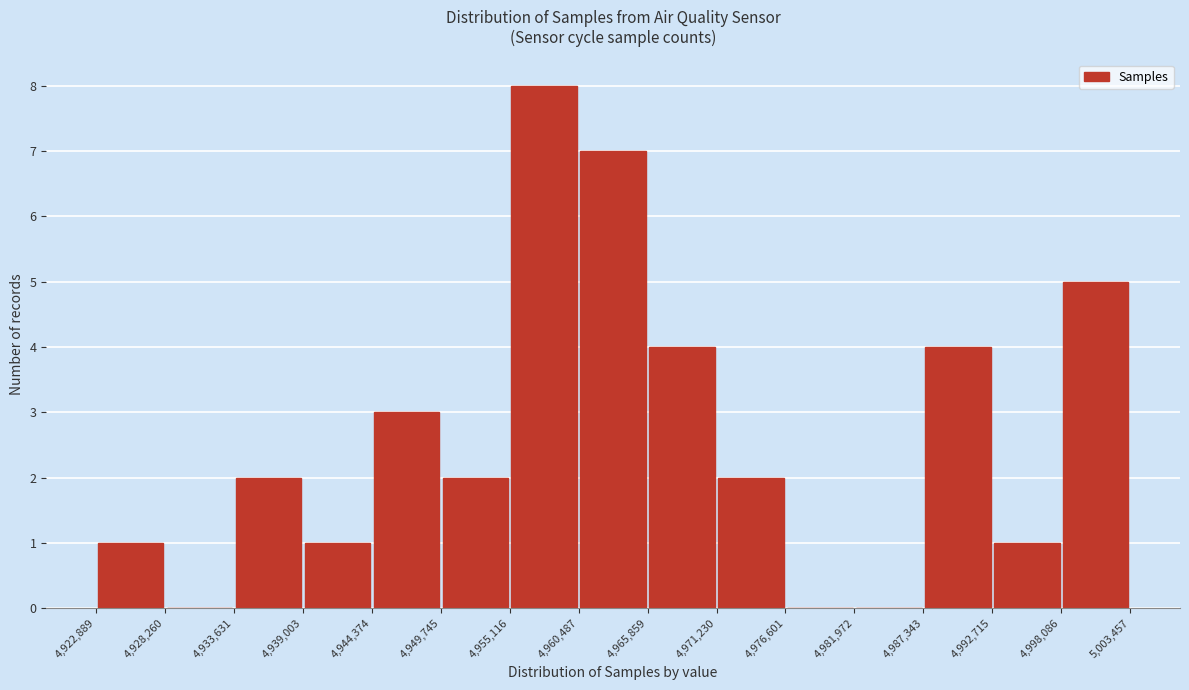

Reading left to right, transcribe this chart: for each bar, give the range it covers on the x-axis and its height. The values are not printed on the chart, so give them approximately, as read against the axis.

4,922,889 to 4,928,260: 1
4,928,260 to 4,933,631: 0
4,933,631 to 4,939,003: 2
4,939,003 to 4,944,374: 1
4,944,374 to 4,949,745: 3
4,949,745 to 4,955,116: 2
4,955,116 to 4,960,487: 8
4,960,487 to 4,965,859: 7
4,965,859 to 4,971,230: 4
4,971,230 to 4,976,601: 2
4,976,601 to 4,981,972: 0
4,981,972 to 4,987,343: 0
4,987,343 to 4,992,715: 4
4,992,715 to 4,998,086: 1
4,998,086 to 5,003,457: 5